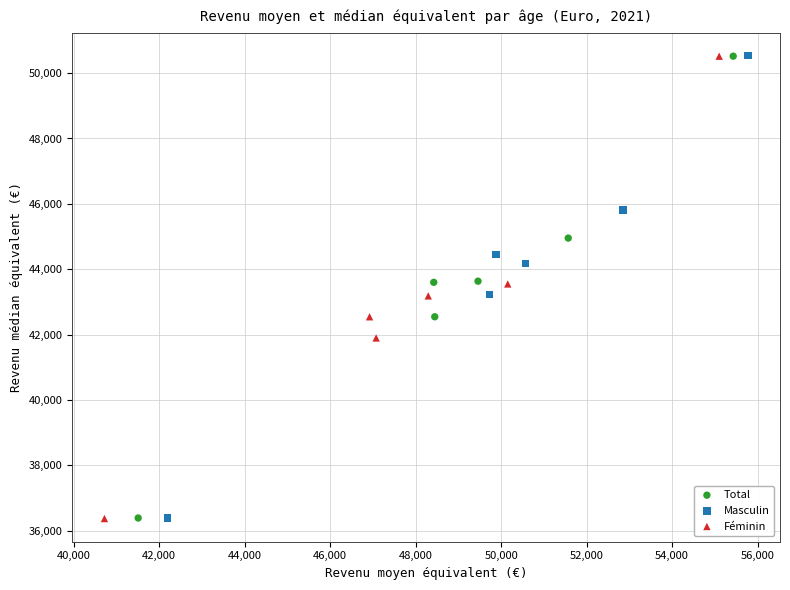

Which series has the largest Y range (max minus min)?

Féminin